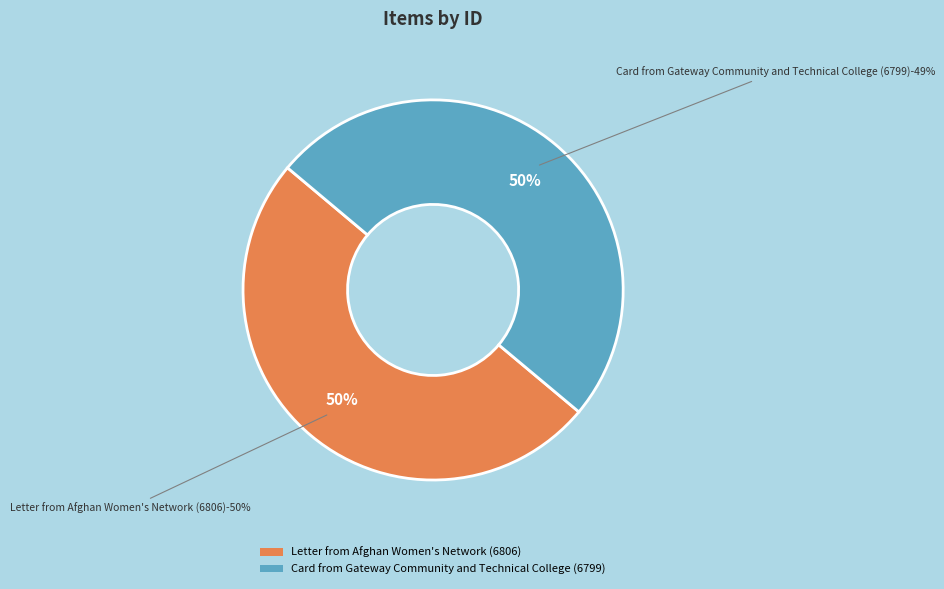

Which slice is the smallest?

Card from Gateway Community and Technical College (6799)